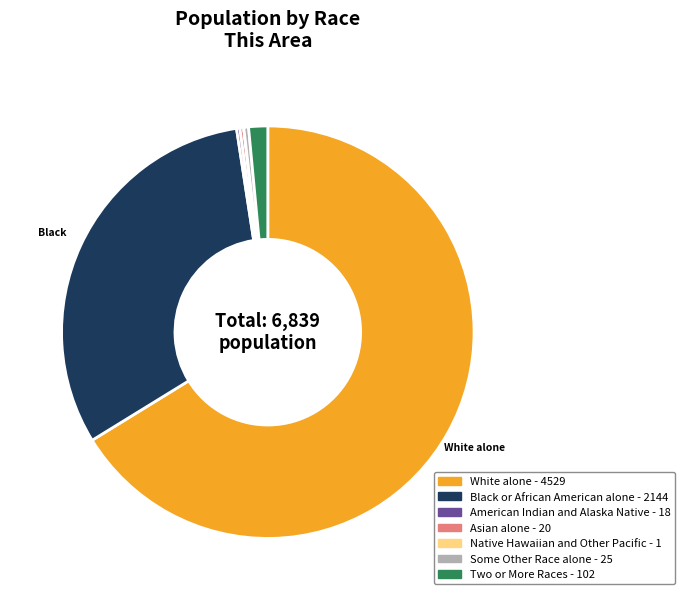

Does any single category account for the majority?

Yes